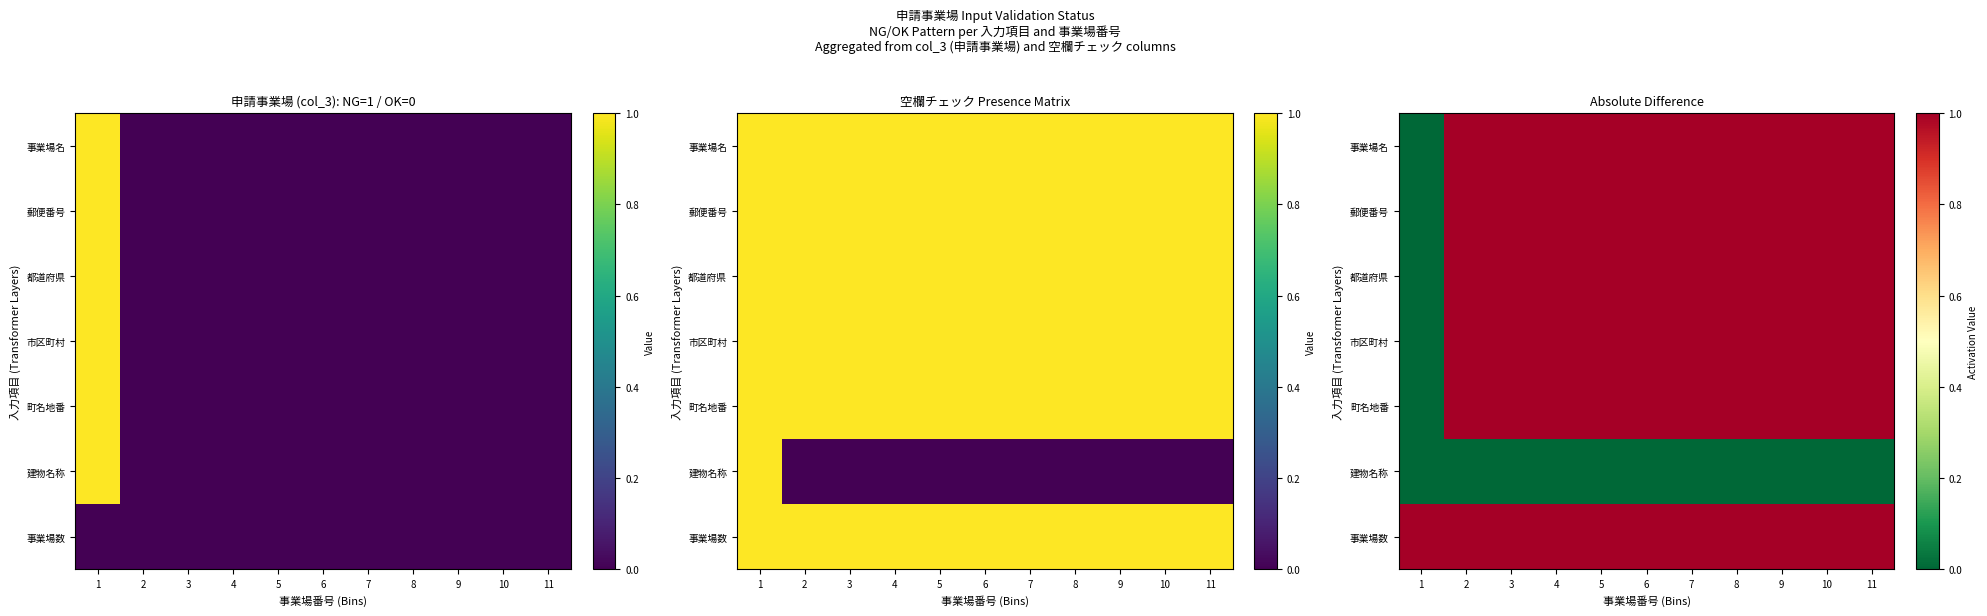

The value of 町名地番 at 11 is 1. True or false?

True